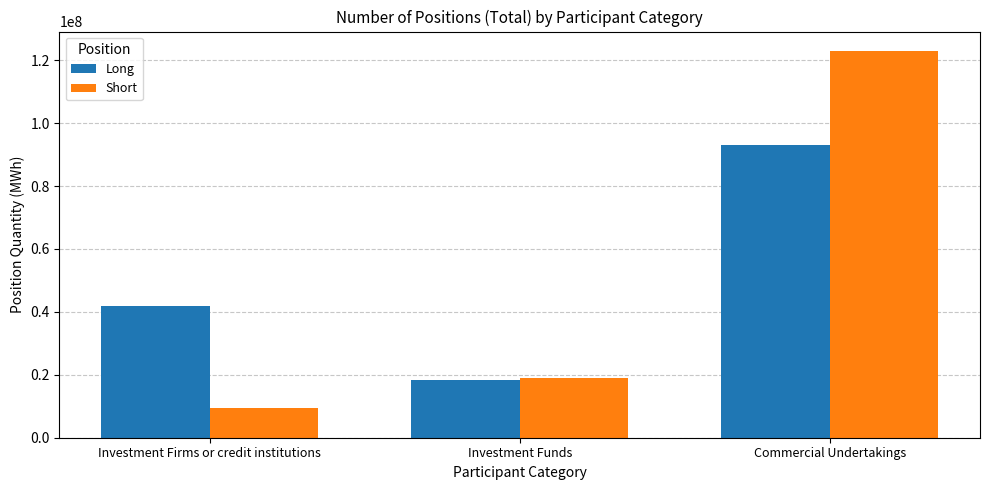

What is the label of the 3rd bar from the left?

Commercial Undertakings